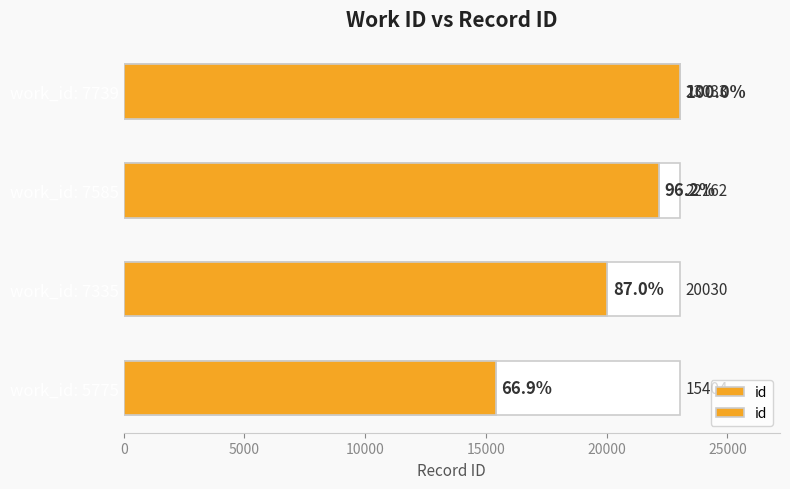

What is the value of the 2nd bar from the left?

20030